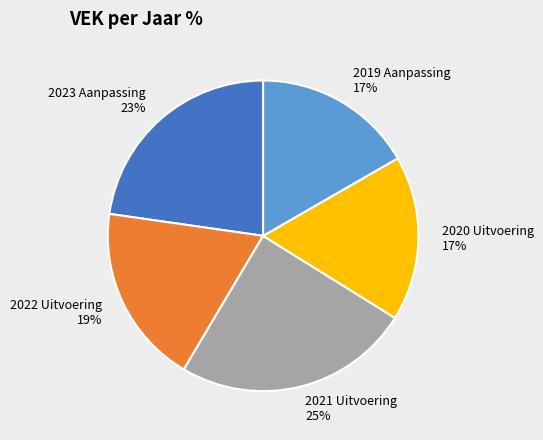

Does 2022 Uitvoering represent more than half of the total?

No